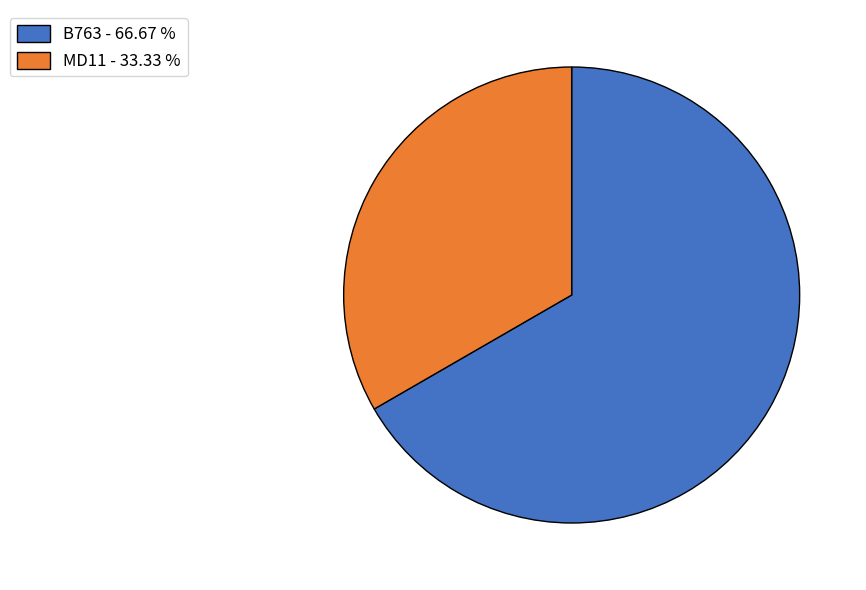

Does B763 - 66.67 % represent more than half of the total?

Yes